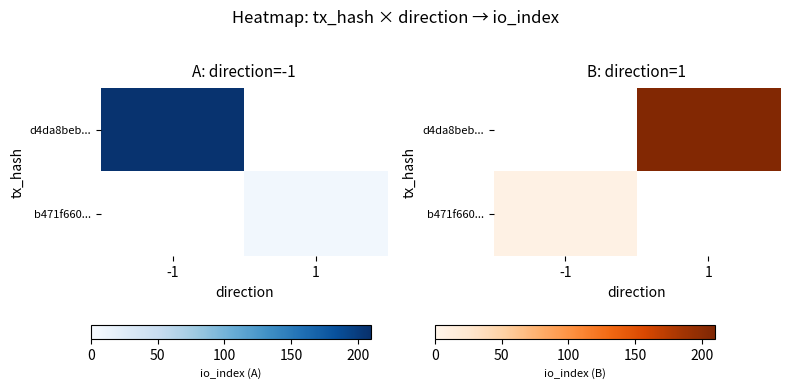

Is it true that b471f660... equals 9.1 at -1?

False